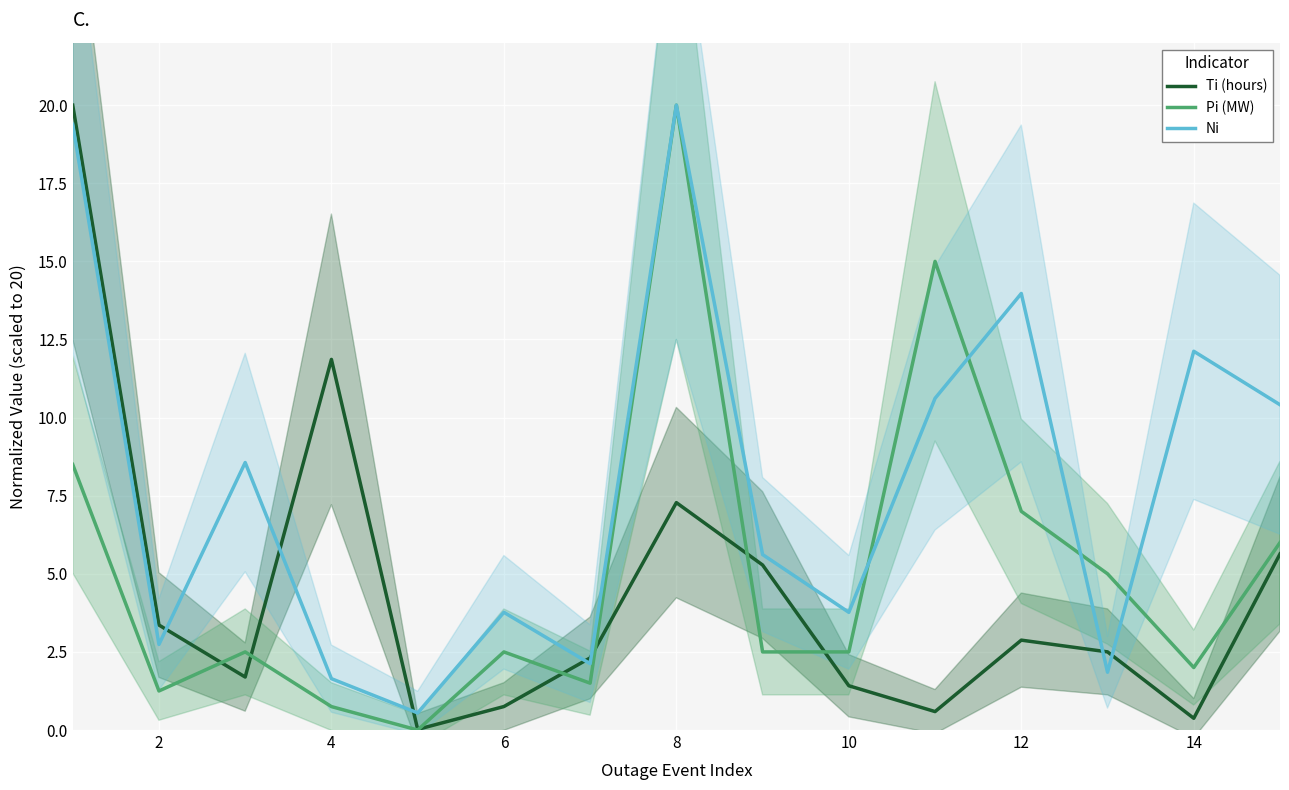

In Pi (MW), how many points are higher than both neighbors (excluding endpoints)?

4